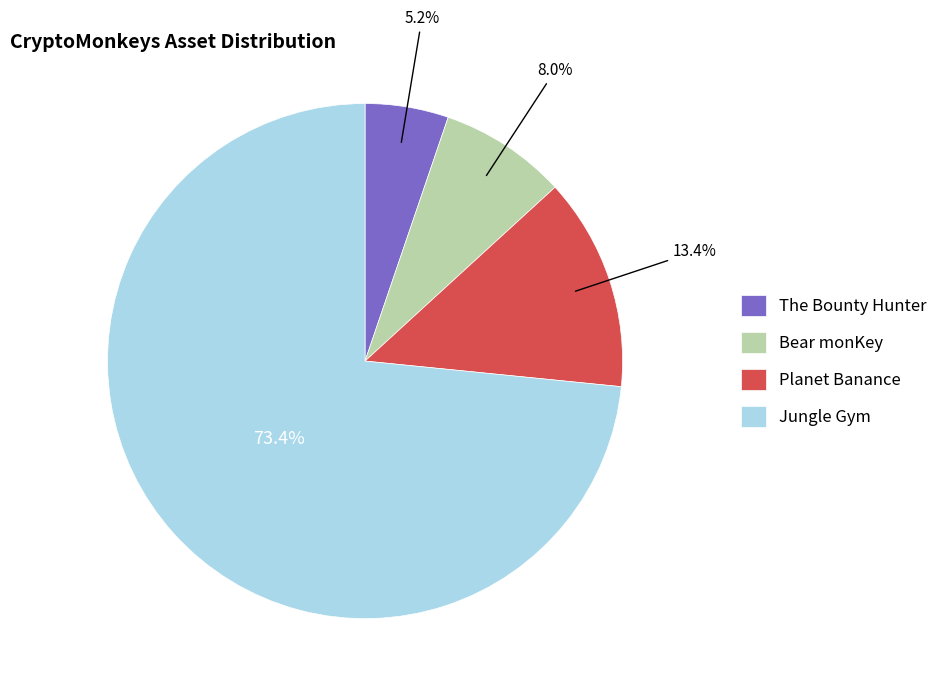

Which slice represents more than half of the pie?

Jungle Gym